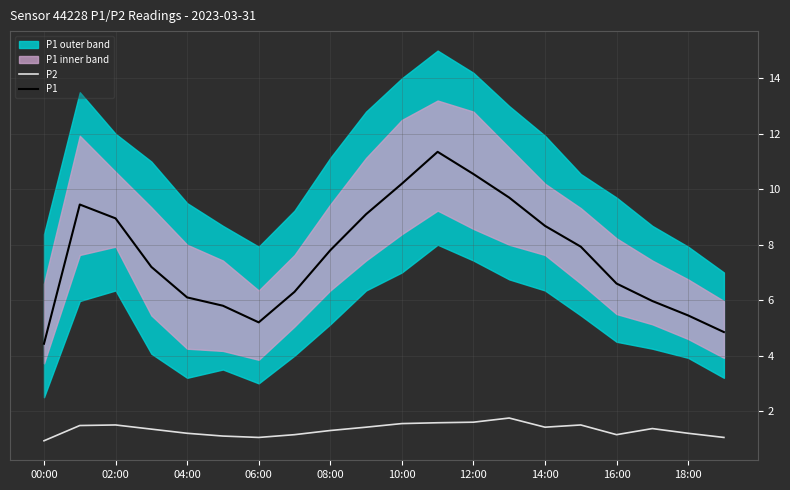

In P1, how many points are higher than both neighbors (excluding endpoints)?

2